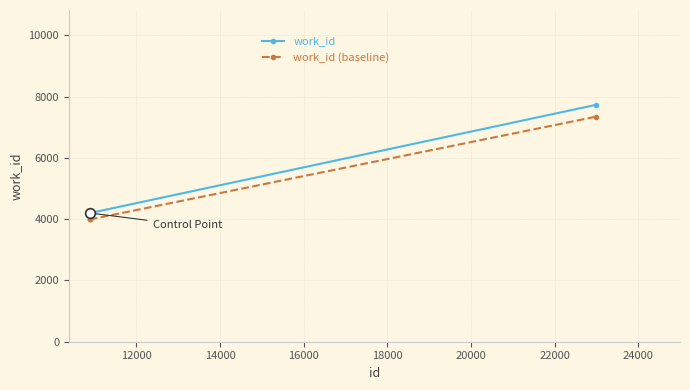

Which series has the widest spread of values?

work_id